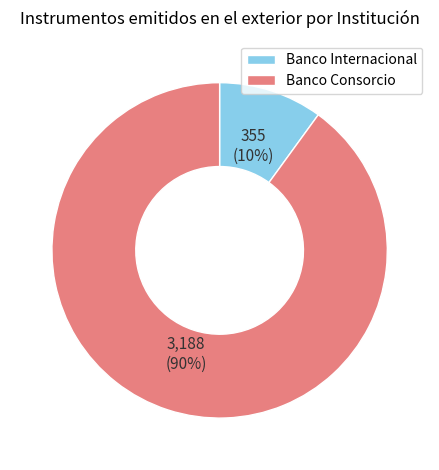

To the nearest percent, what is the combined percentage of Banco Internacional and Banco Consorcio?

100%